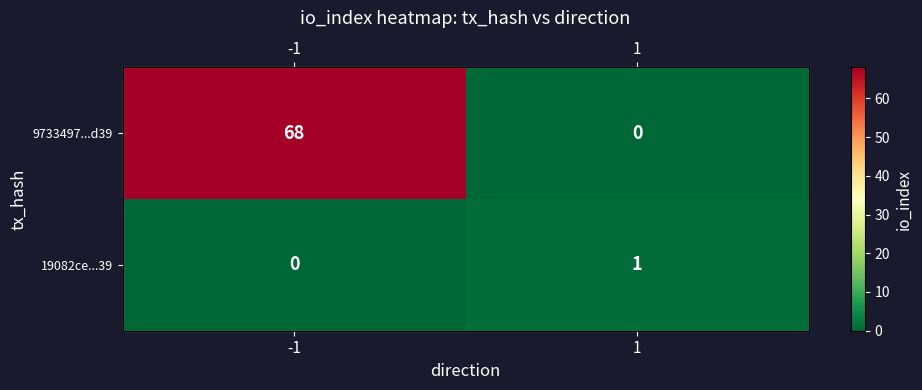

What is the total value across all series at 1?

1